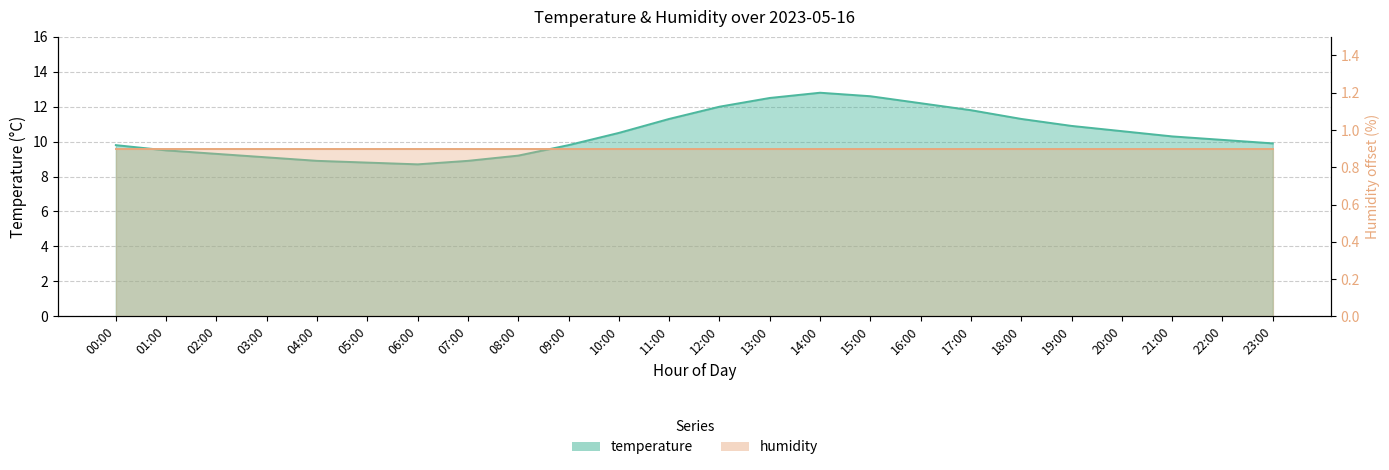

List the labels in order of value, smallest first.

06:00, 05:00, 04:00, 07:00, 03:00, 08:00, 02:00, 01:00, 00:00, 09:00, 23:00, 22:00, 21:00, 10:00, 20:00, 19:00, 11:00, 18:00, 17:00, 12:00, 16:00, 13:00, 15:00, 14:00